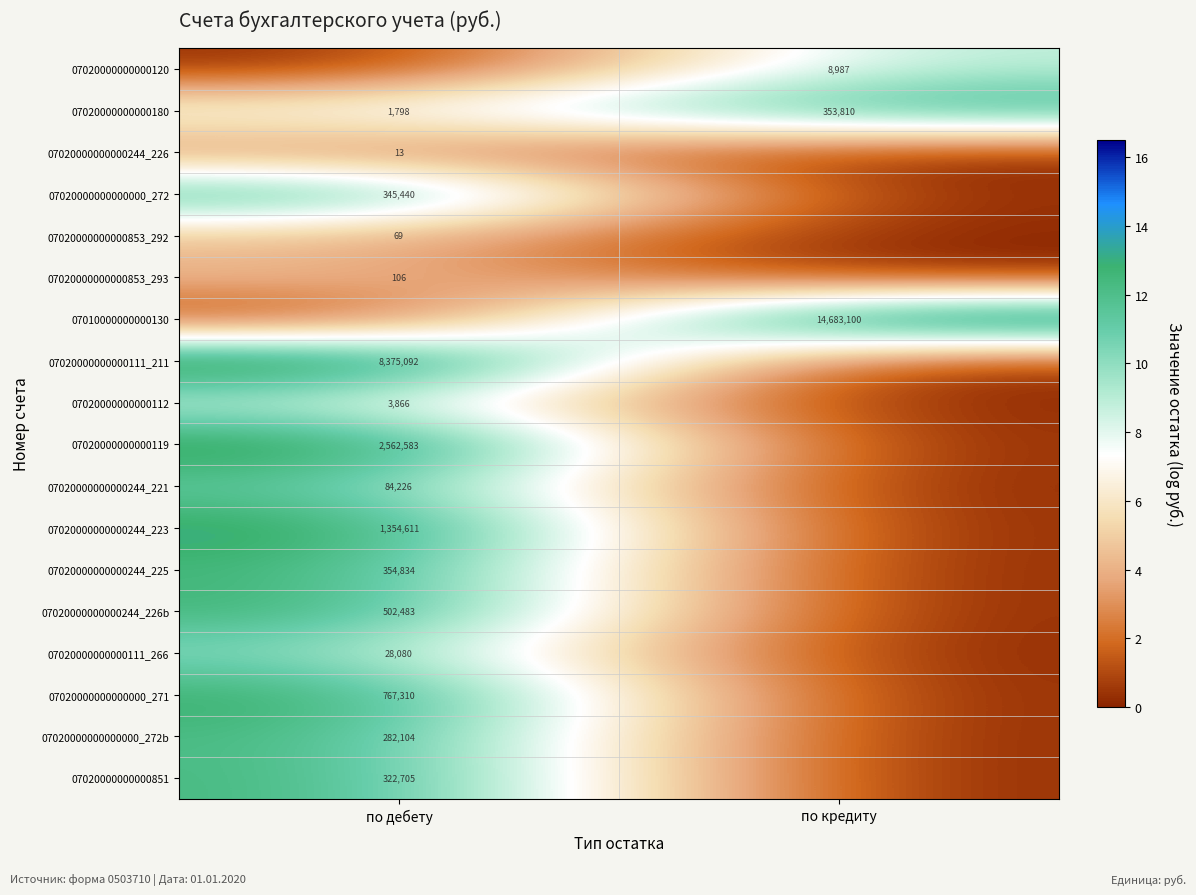

Between по кредиту and по дебету, which is larger?

по кредиту